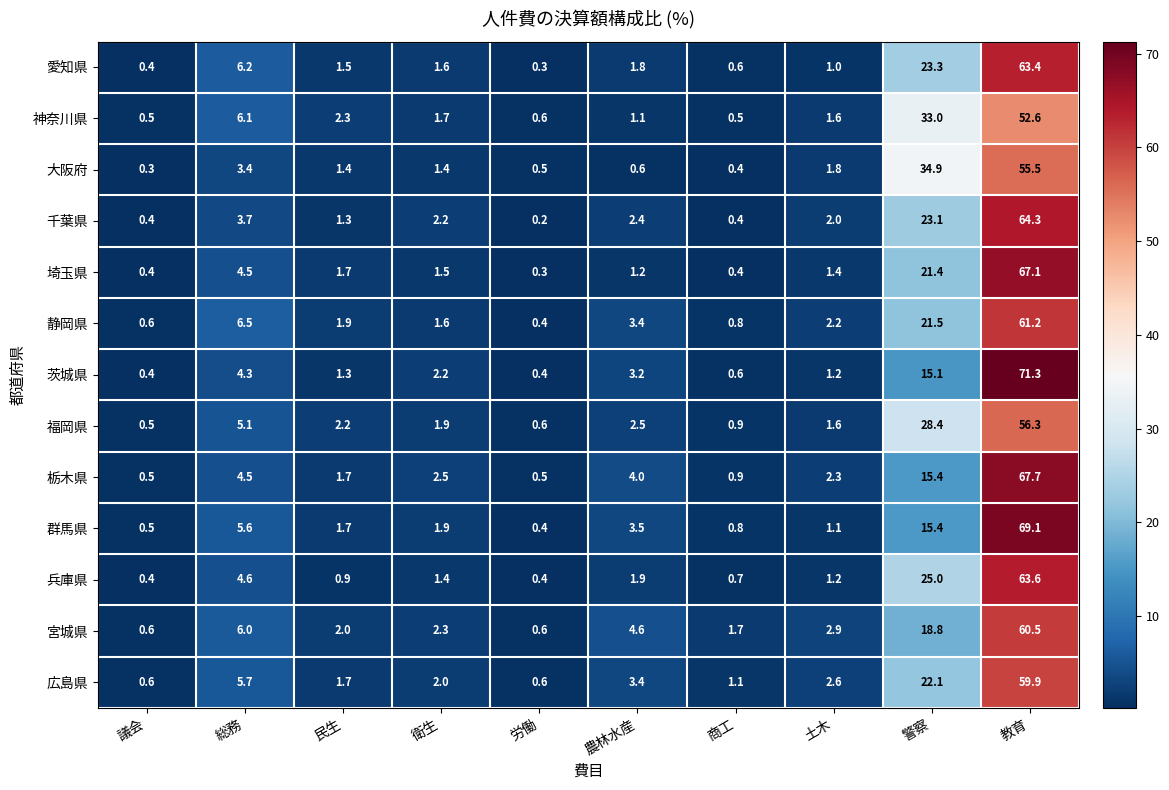

What is the total value across all series at 労働?

5.8